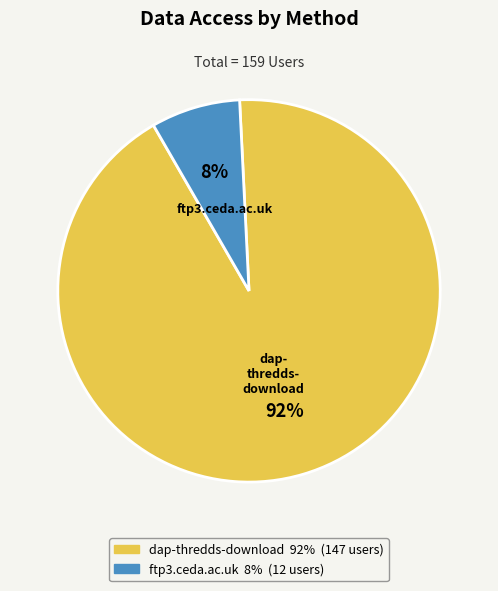

To the nearest percent, what is the combined percentage of dap-thredds-download and ftp3.ceda.ac.uk?

100%